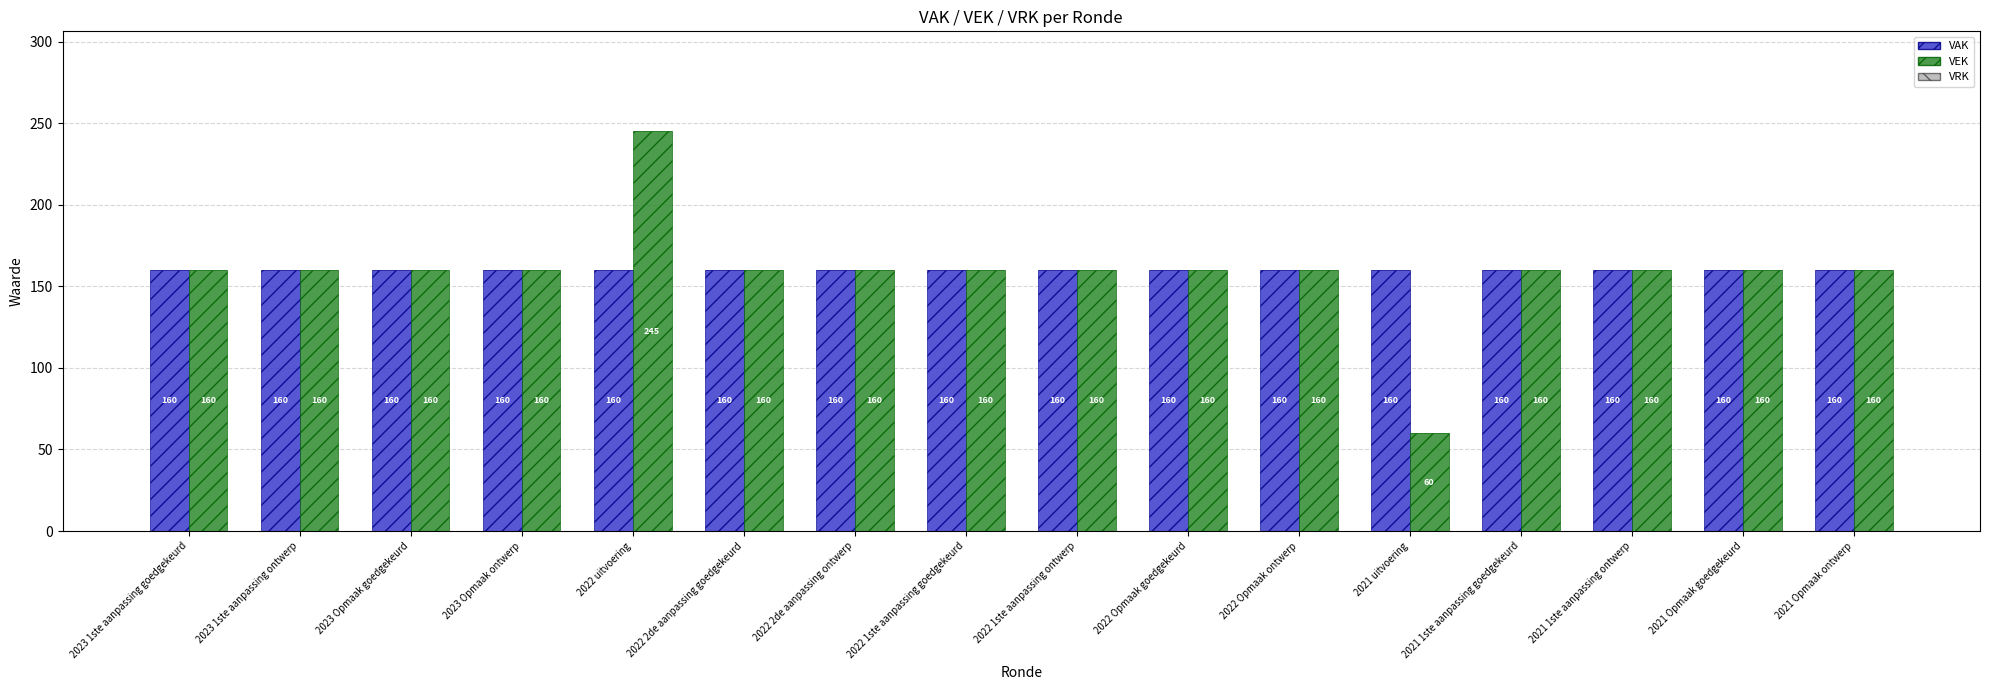

Reading left to right, transcribe all the data shown in this chart.

VAK: 2023 1ste aanpassing goedgekeurd=160	2023 1ste aanpassing ontwerp=160	2023 Opmaak goedgekeurd=160	2023 Opmaak ontwerp=160	2022 uitvoering=160	2022 2de aanpassing goedgekeurd=160	2022 2de aanpassing ontwerp=160	2022 1ste aanpassing goedgekeurd=160	2022 1ste aanpassing ontwerp=160	2022 Opmaak goedgekeurd=160	2022 Opmaak ontwerp=160	2021 uitvoering=160	2021 1ste aanpassing goedgekeurd=160	2021 1ste aanpassing ontwerp=160	2021 Opmaak goedgekeurd=160	2021 Opmaak ontwerp=160
VRK (on VAK): 2023 1ste aanpassing goedgekeurd=0	2023 1ste aanpassing ontwerp=0	2023 Opmaak goedgekeurd=0	2023 Opmaak ontwerp=0	2022 uitvoering=0	2022 2de aanpassing goedgekeurd=0	2022 2de aanpassing ontwerp=0	2022 1ste aanpassing goedgekeurd=0	2022 1ste aanpassing ontwerp=0	2022 Opmaak goedgekeurd=0	2022 Opmaak ontwerp=0	2021 uitvoering=0	2021 1ste aanpassing goedgekeurd=0	2021 1ste aanpassing ontwerp=0	2021 Opmaak goedgekeurd=0	2021 Opmaak ontwerp=0
VEK: 2023 1ste aanpassing goedgekeurd=160	2023 1ste aanpassing ontwerp=160	2023 Opmaak goedgekeurd=160	2023 Opmaak ontwerp=160	2022 uitvoering=245	2022 2de aanpassing goedgekeurd=160	2022 2de aanpassing ontwerp=160	2022 1ste aanpassing goedgekeurd=160	2022 1ste aanpassing ontwerp=160	2022 Opmaak goedgekeurd=160	2022 Opmaak ontwerp=160	2021 uitvoering=60	2021 1ste aanpassing goedgekeurd=160	2021 1ste aanpassing ontwerp=160	2021 Opmaak goedgekeurd=160	2021 Opmaak ontwerp=160
VRK (on VEK): 2023 1ste aanpassing goedgekeurd=0	2023 1ste aanpassing ontwerp=0	2023 Opmaak goedgekeurd=0	2023 Opmaak ontwerp=0	2022 uitvoering=0	2022 2de aanpassing goedgekeurd=0	2022 2de aanpassing ontwerp=0	2022 1ste aanpassing goedgekeurd=0	2022 1ste aanpassing ontwerp=0	2022 Opmaak goedgekeurd=0	2022 Opmaak ontwerp=0	2021 uitvoering=0	2021 1ste aanpassing goedgekeurd=0	2021 1ste aanpassing ontwerp=0	2021 Opmaak goedgekeurd=0	2021 Opmaak ontwerp=0